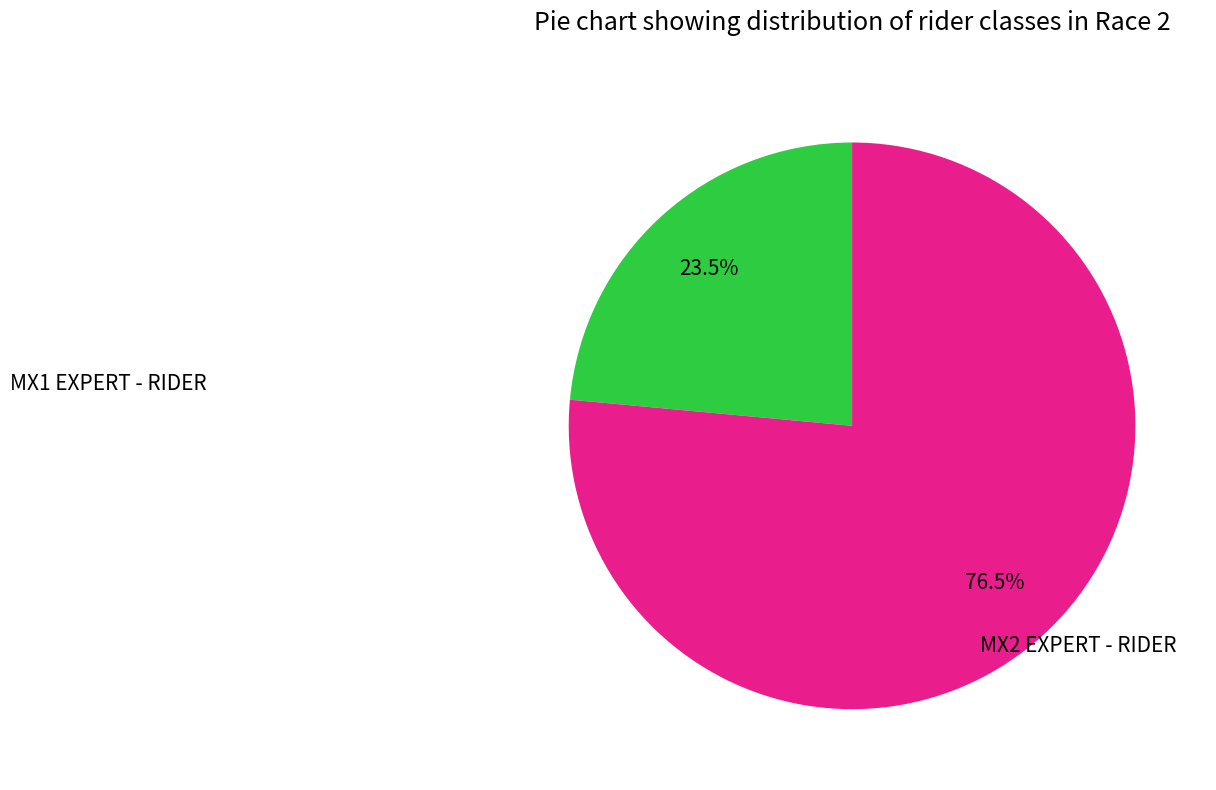

Which category has the biggest portion of the pie?

MX2 EXPERT - RIDER